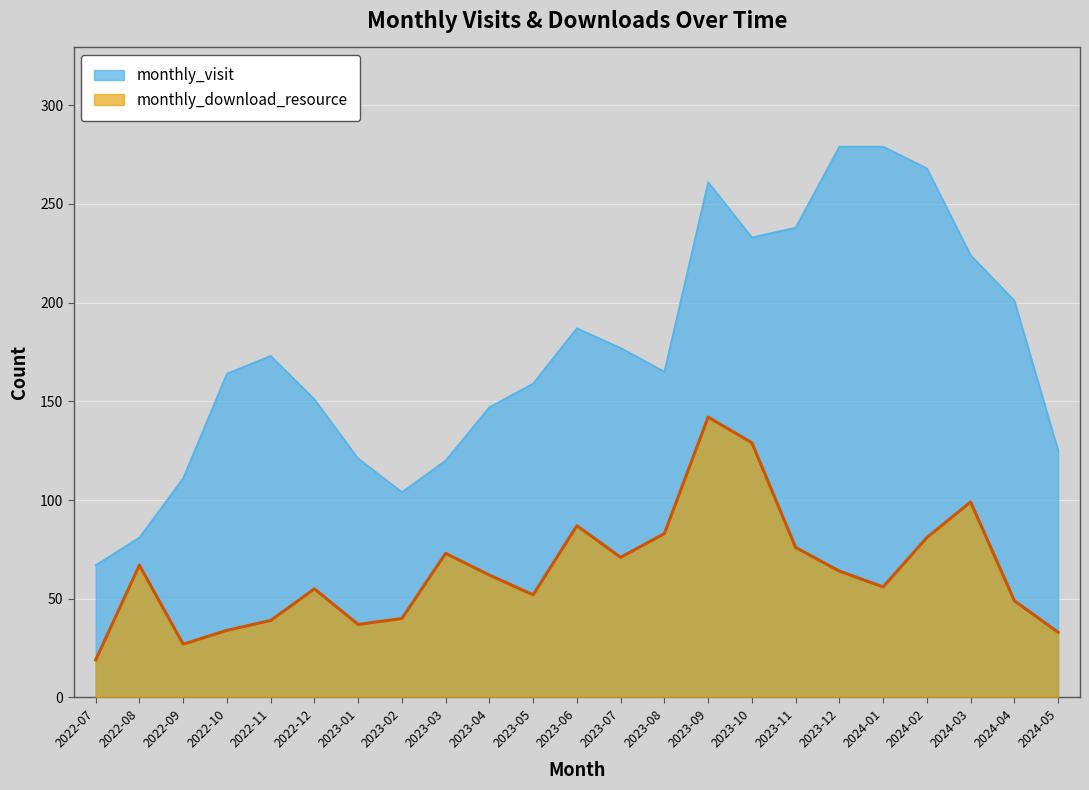

Which has a higher value, 2022-11 or 2024-04?

2024-04